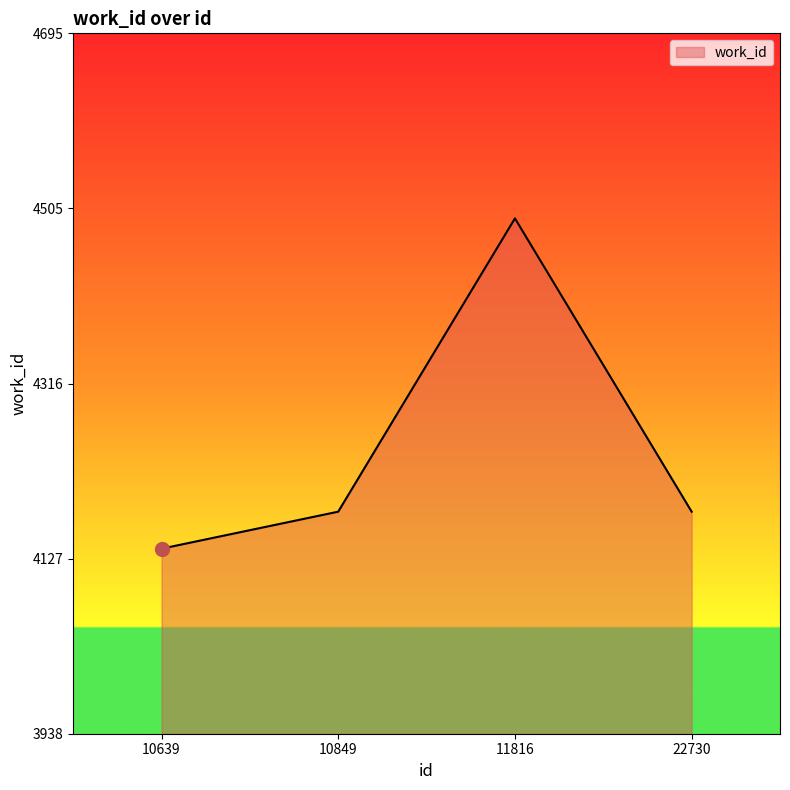

What is the difference between the maximum and second lowest values?

317